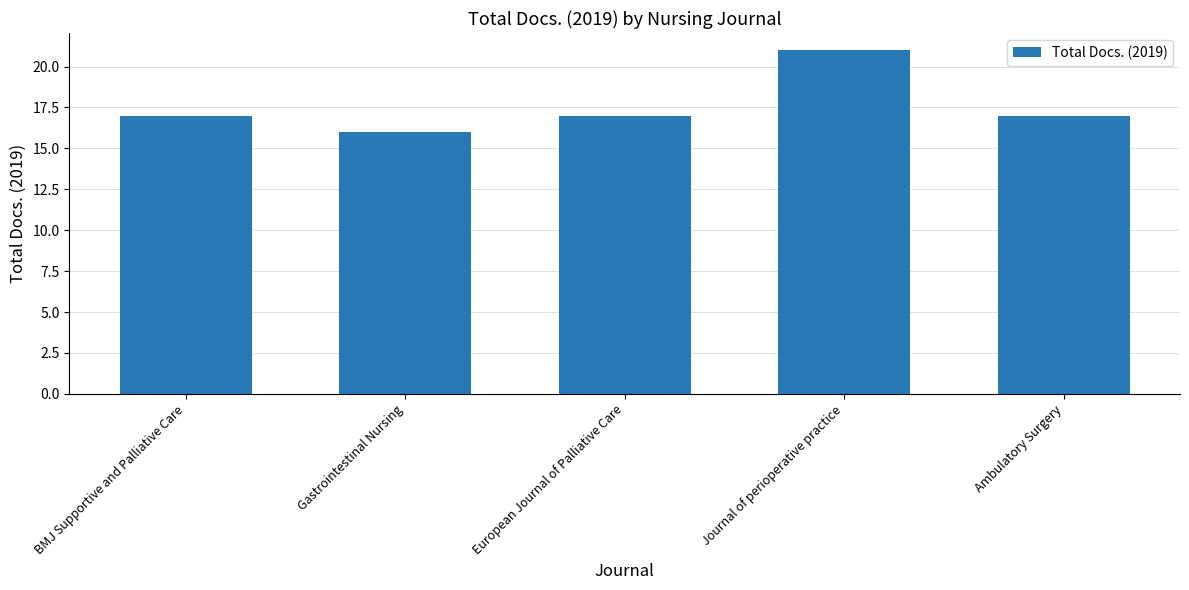

What is the average value?

18